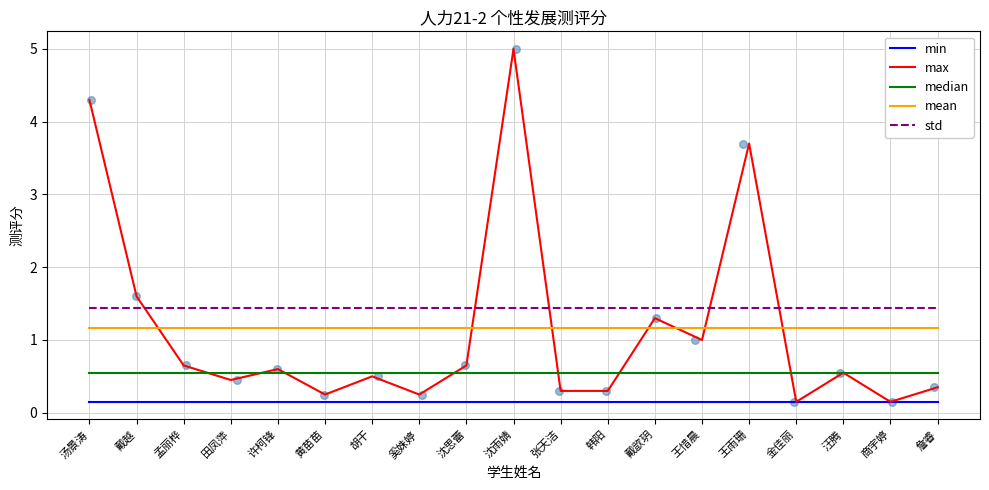

Is the value of std at 田凤萍 greater than the value of mean at 戴歆玥?

Yes